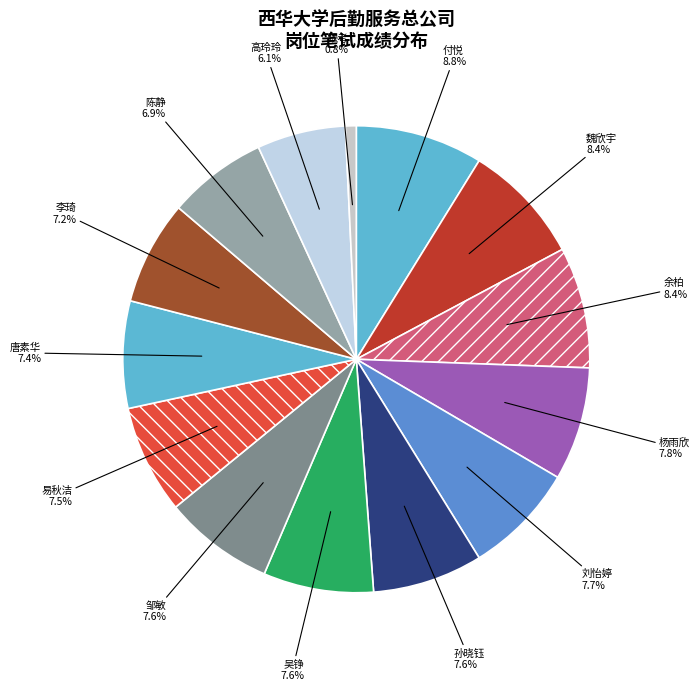

Is there any slice that represents more than half of the pie?

No